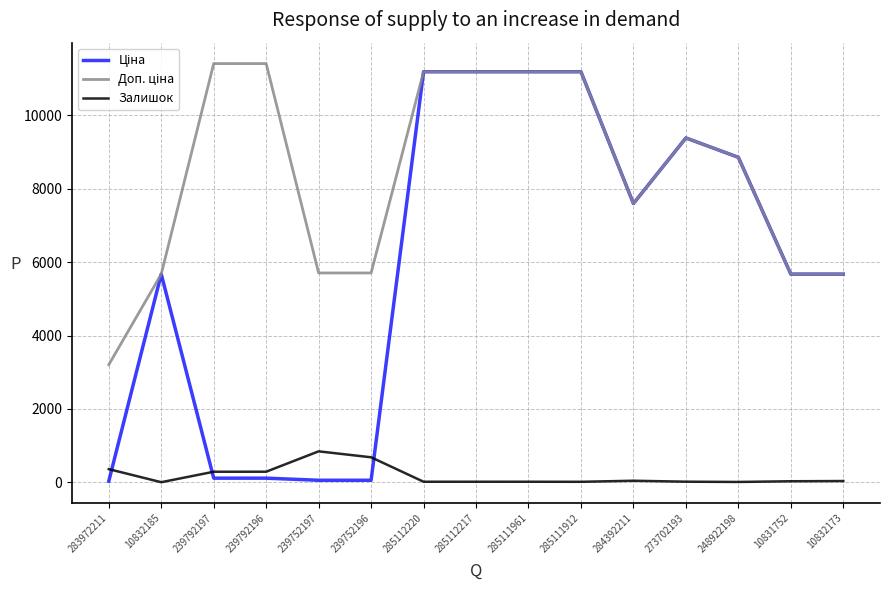

Is it true that Залишок equals 18.0 at 273702193?

True